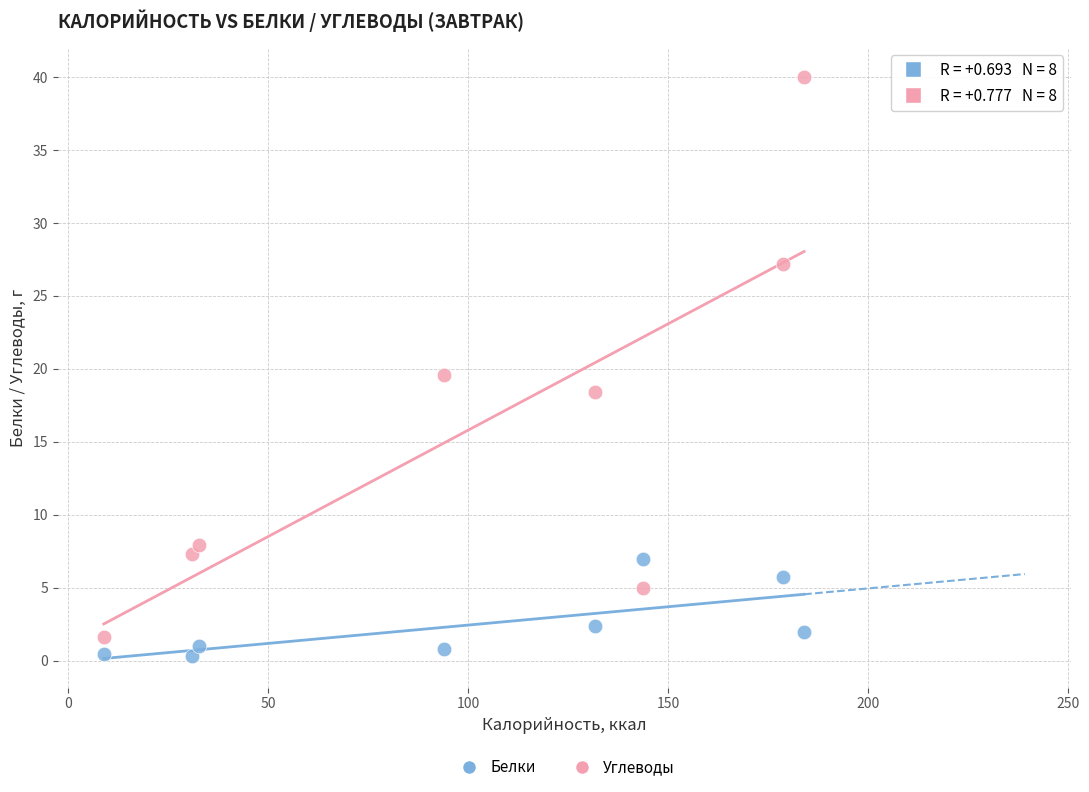

Which series contains the lowest Y value?

Белки